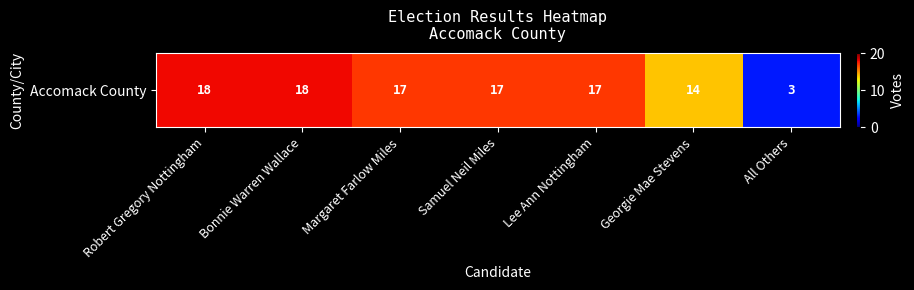

What is the smallest value displayed?

3